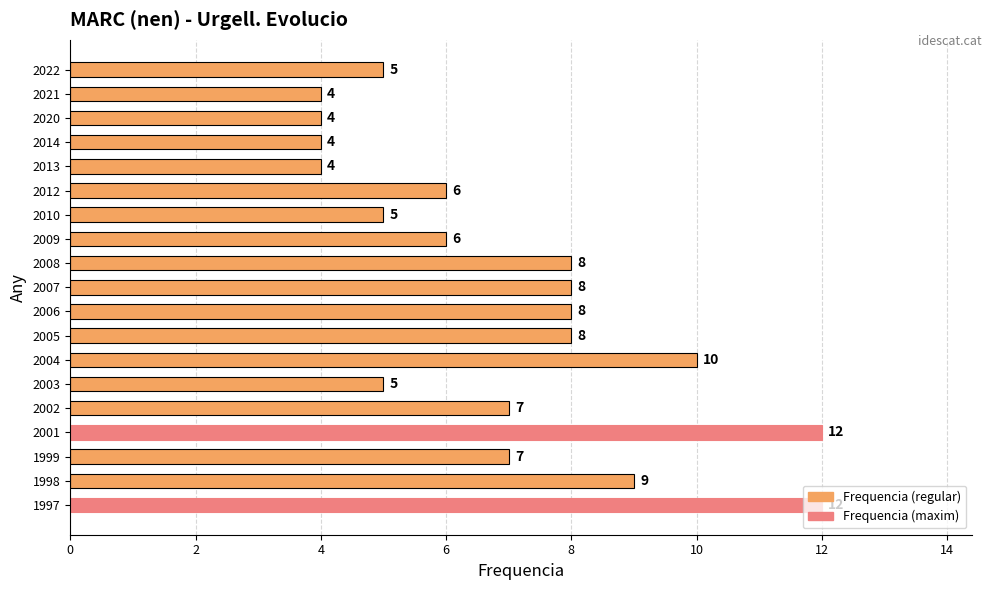

What is the smallest value displayed?

4